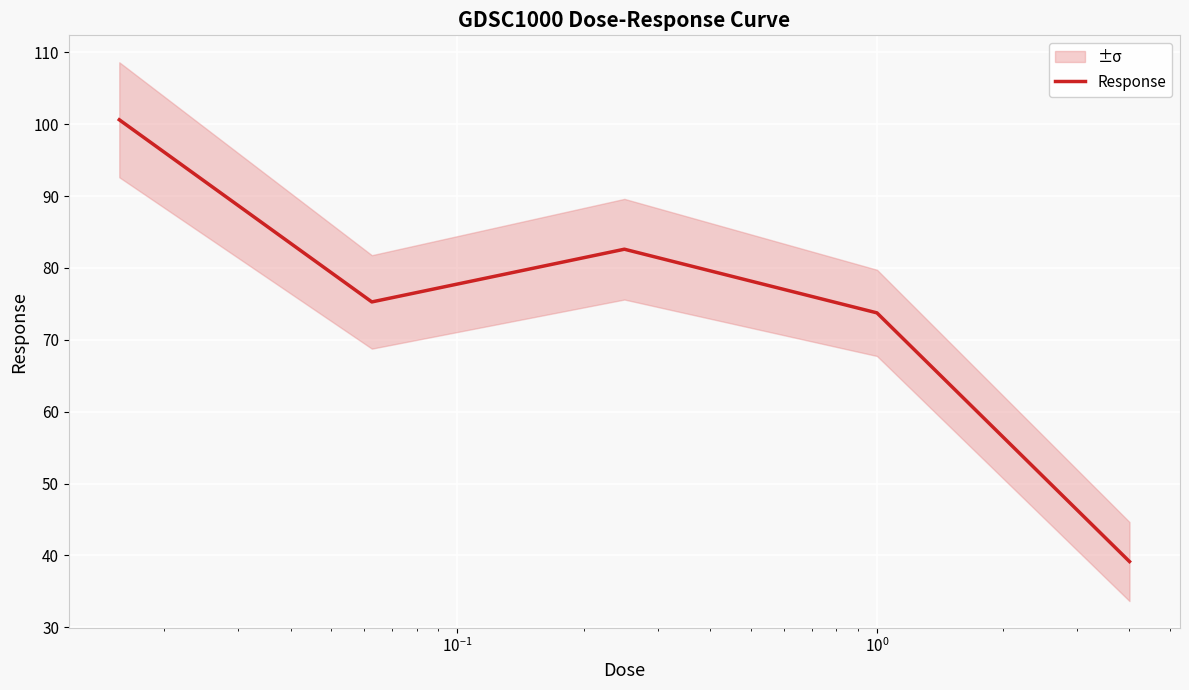

What is the highest value of the Response series?

100.6